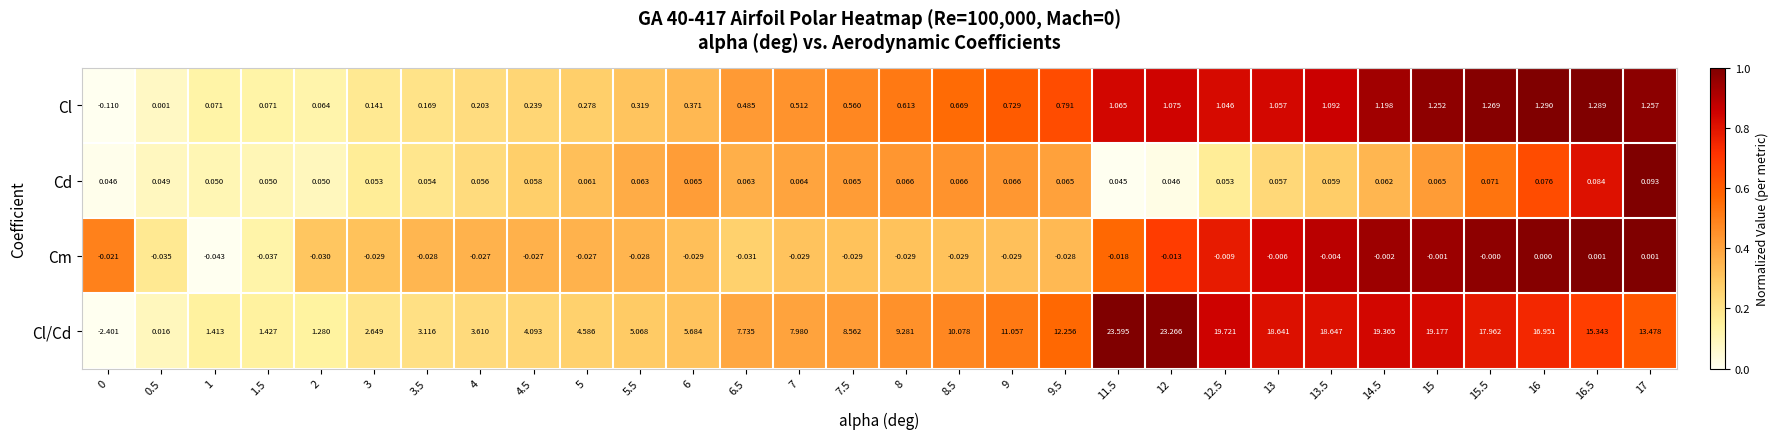

Is the value of Cm at 12.5 greater than the value of Cl/Cd at 2?

No